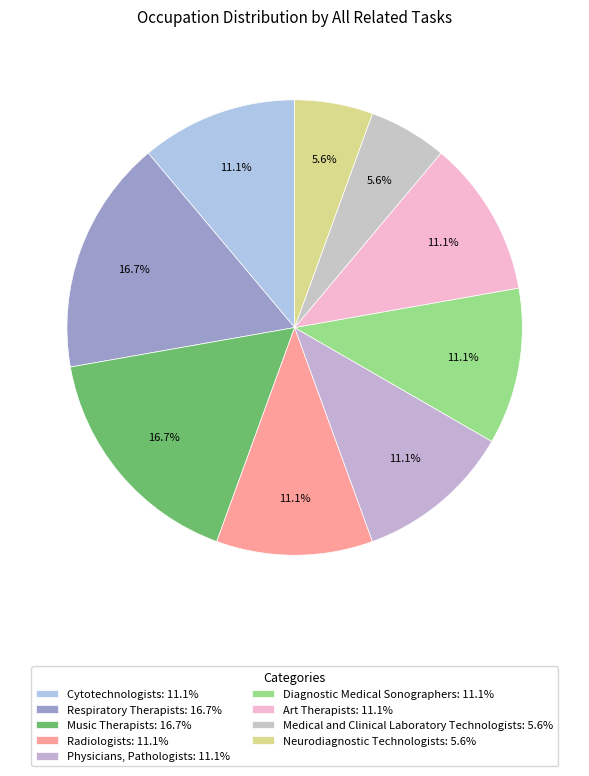

What is the ratio of the value at Diagnostic Medical Sonographers to the value at Medical and Clinical Laboratory Technologists?

2.0